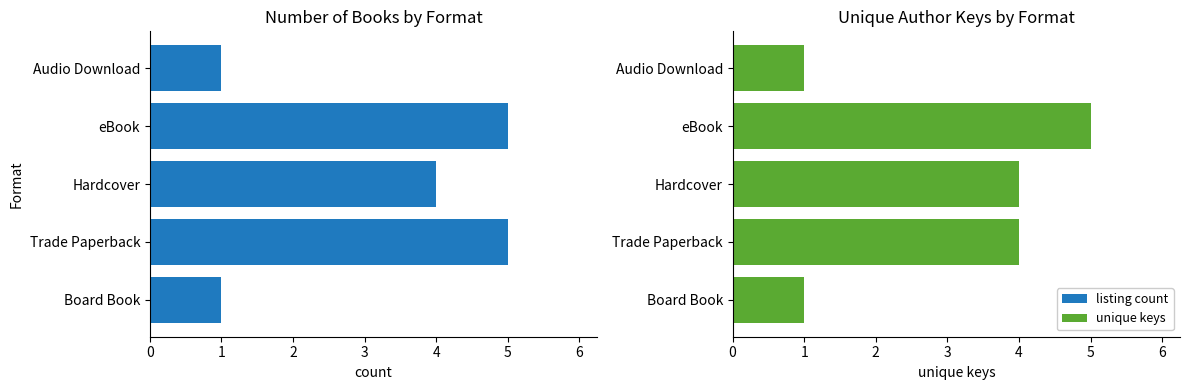

Is the value of listing count at Audio Download greater than the value of unique keys at eBook?

No